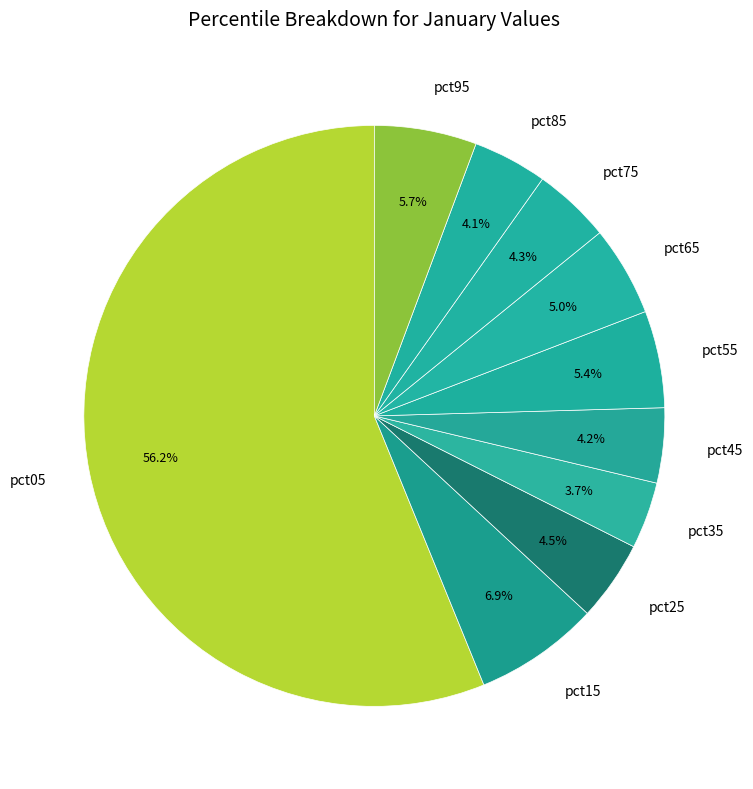

Does any single category account for the majority?

Yes